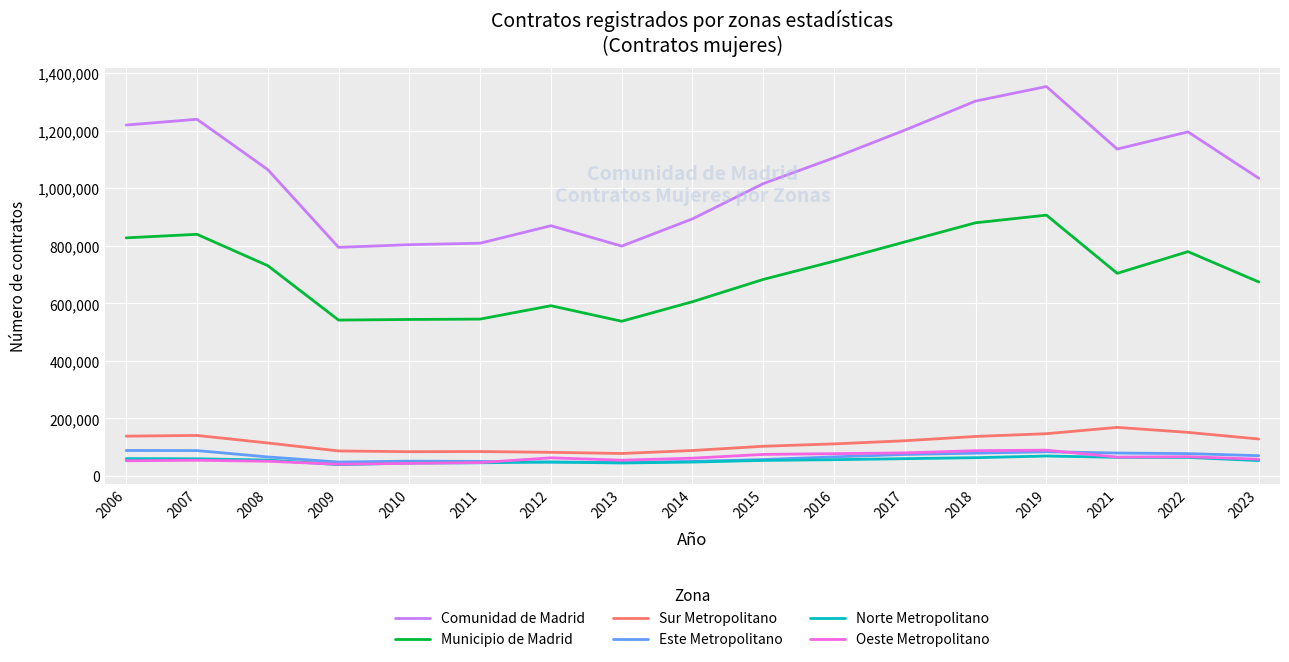

At how many categories does at least one series exceed 73020?

17